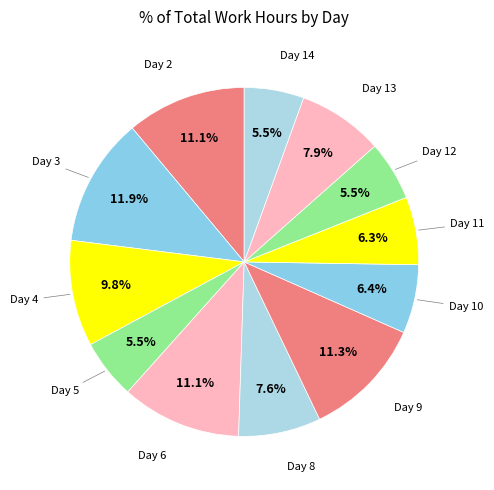

How many segments does this pie chart have?

12